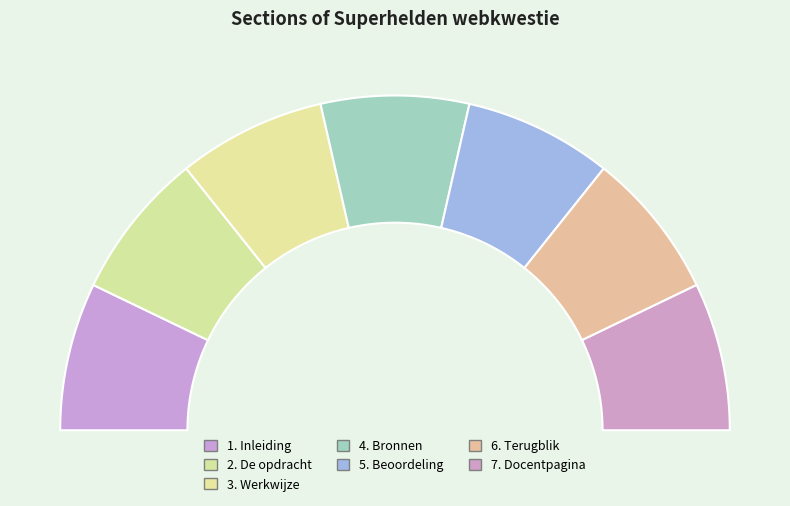

Which slice is the largest?

7. Docentpagina